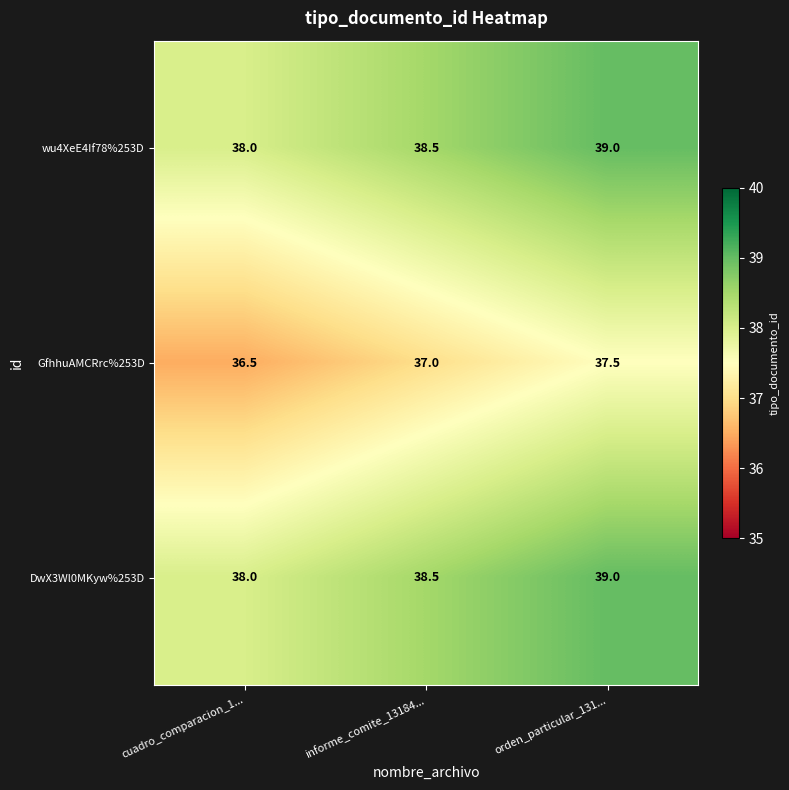

List the labels in order of wu4XeE4If78%253D value, largest first.

orden_particular_131..., informe_comite_13184..., cuadro_comparacion_1...